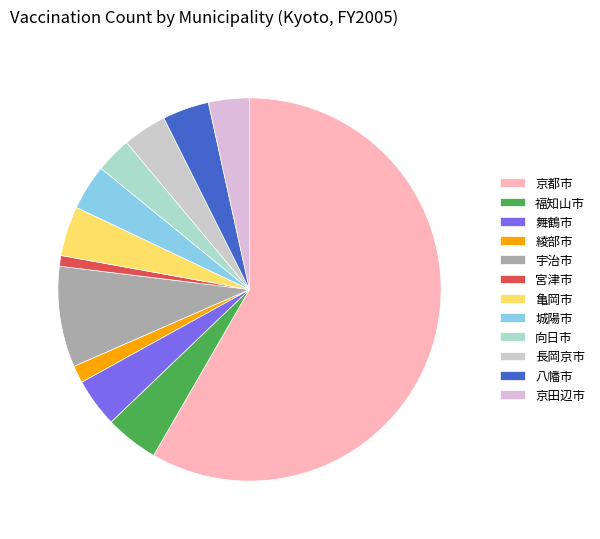

Which category accounts for the majority?

京都市